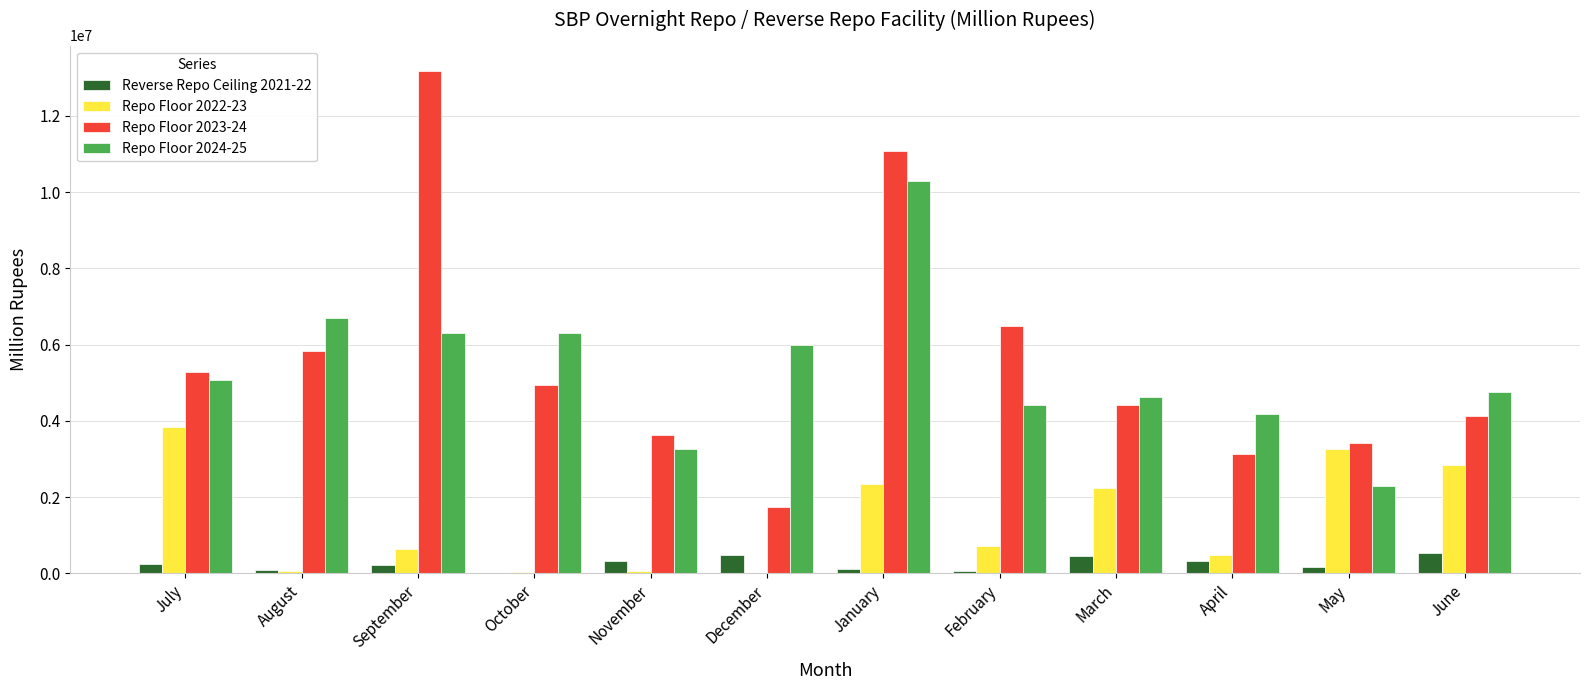

Which category has the highest value across all series?

September